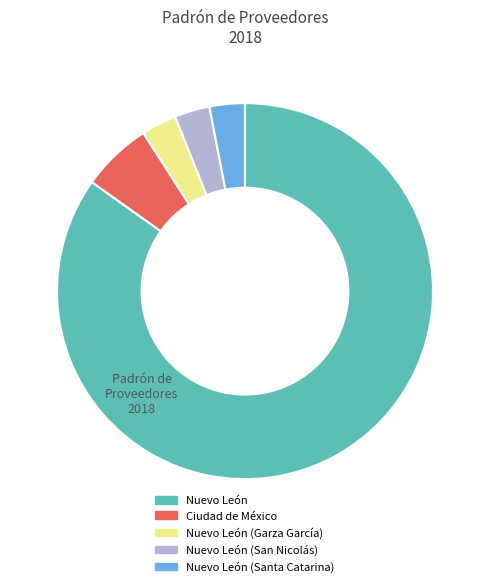

True or false: Nuevo León (Santa Catarina) accounts for 3% of the total.

True